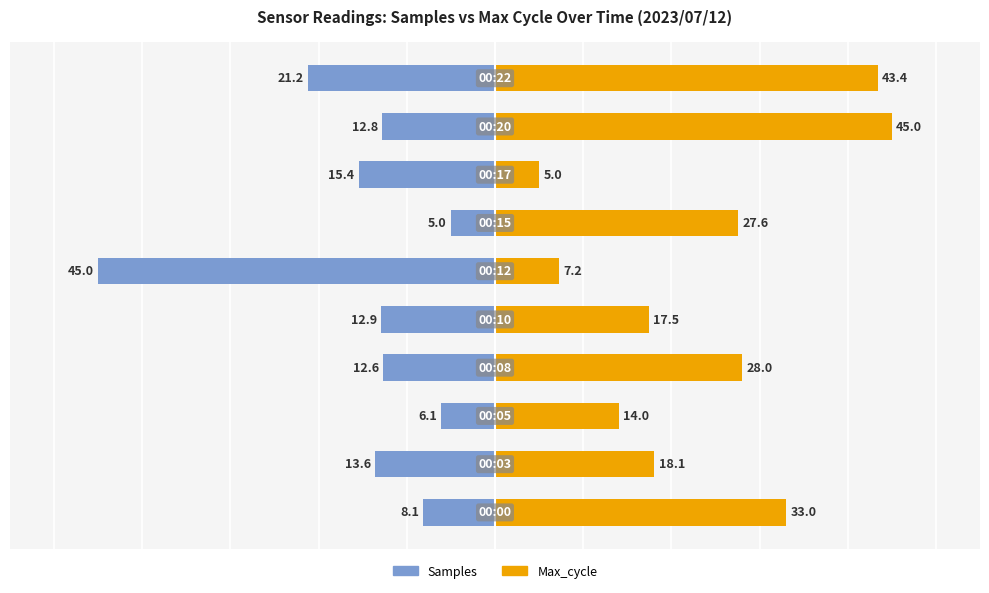

Rank the series by their average value, from lowest to highest.

Samples, Max_cycle